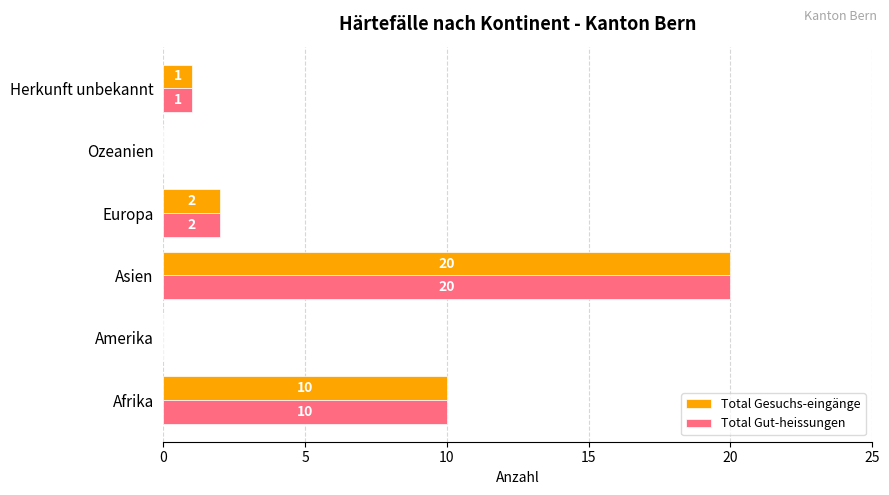

Where is Total Gut-heissungen nearest to the value 10?

Afrika